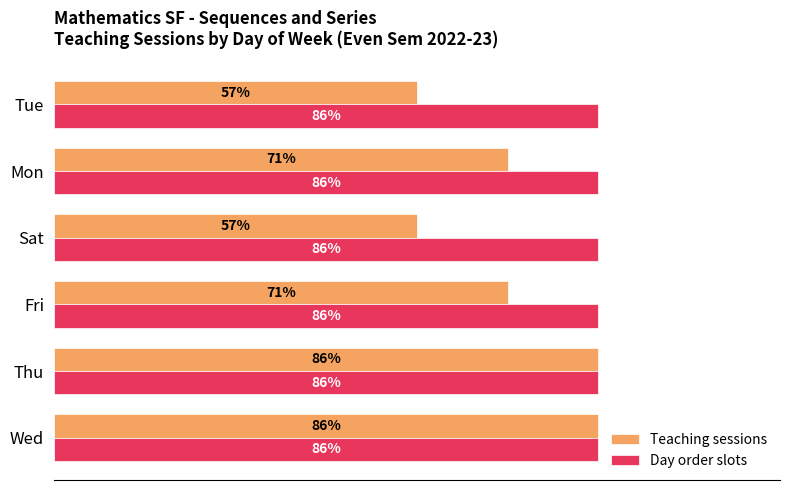

Which series has the widest spread of values?

Teaching sessions